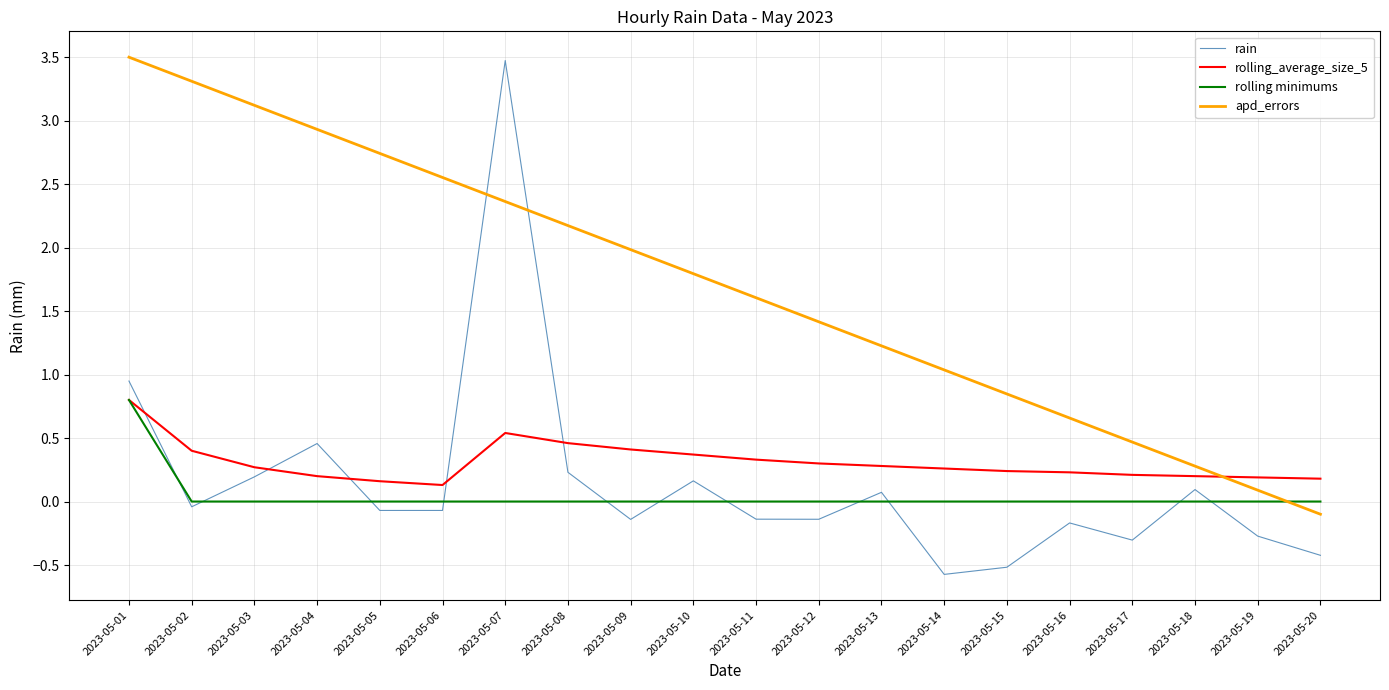

What is the difference between the maximum and second lowest values in the rain series?

4.0